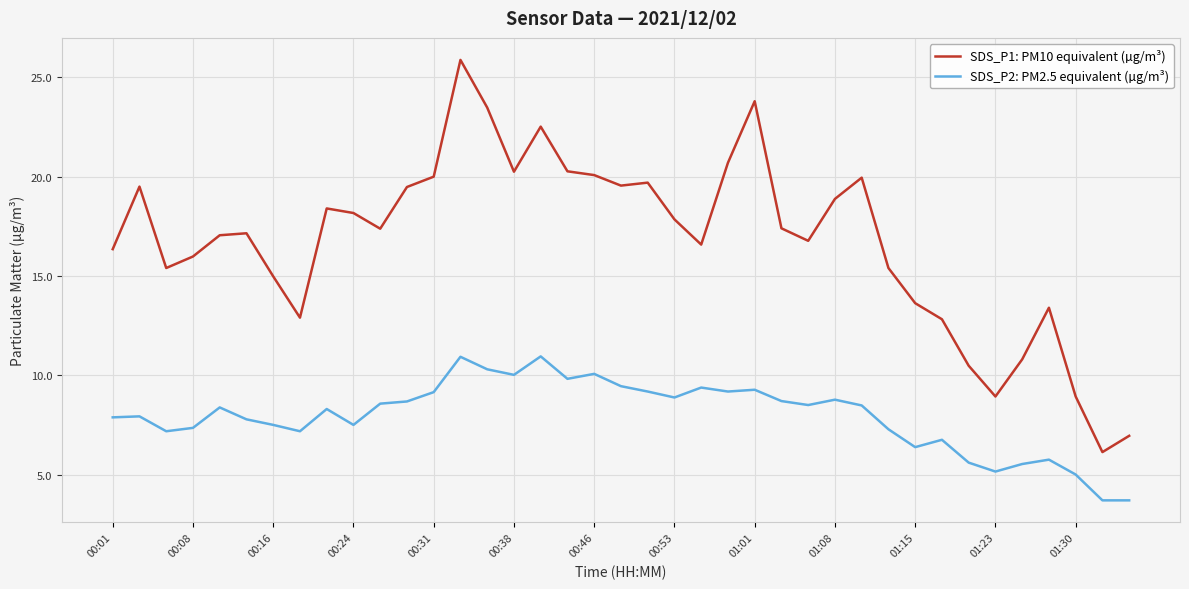

Which series has the largest range (max minus min)?

SDS_P1: PM10 equivalent (µg/m³)